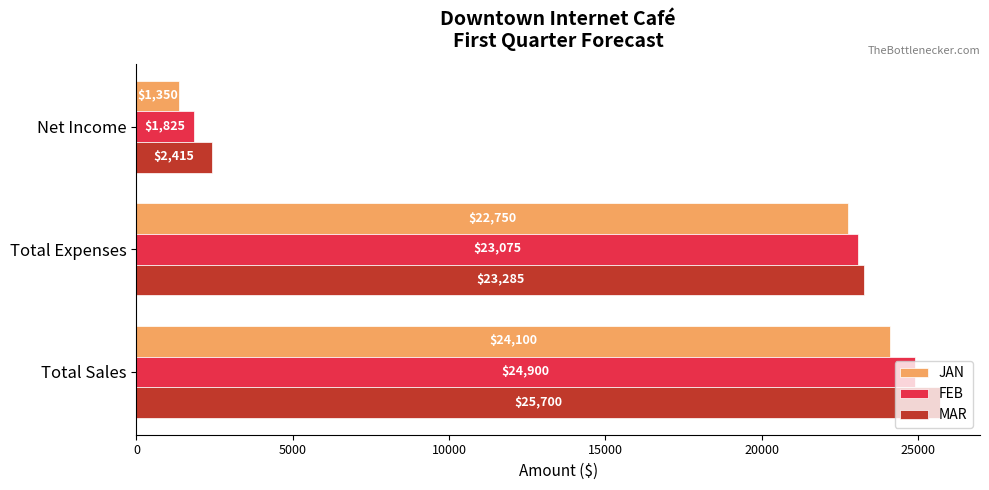

Is it true that MAR equals 34738 at Total Expenses?

False